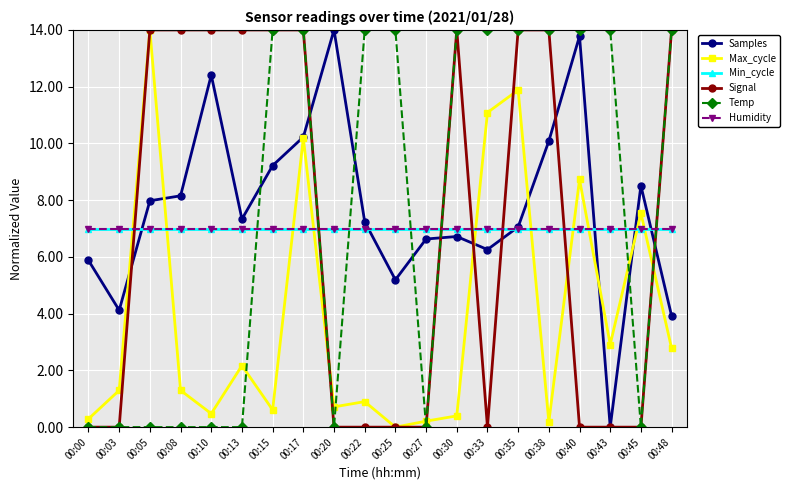

Which series has the largest total across all categories?

Samples